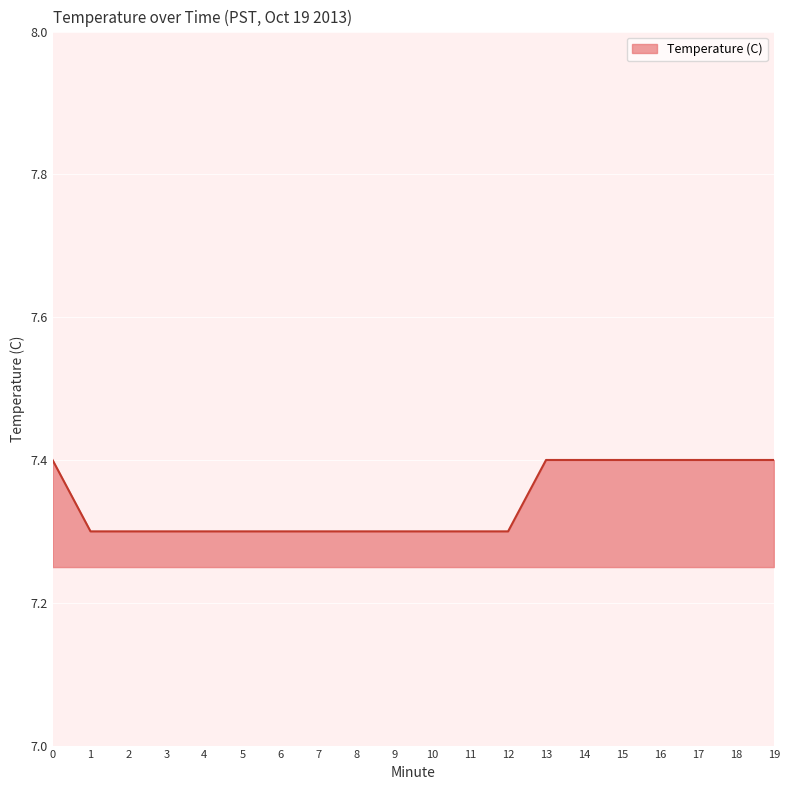

What is the greatest value displayed?

7.4